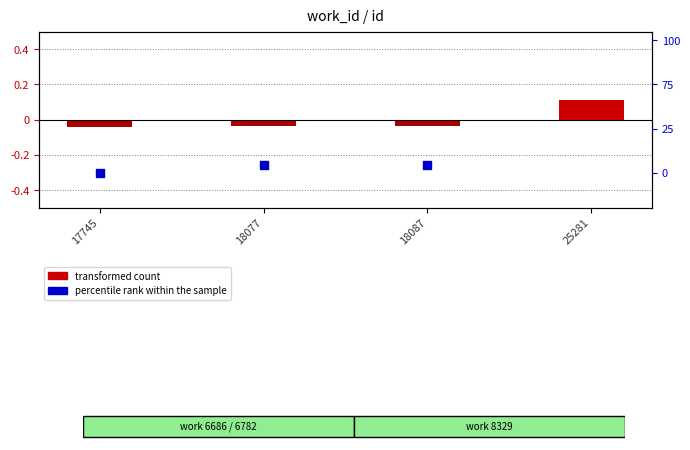

At how many categories does at least one series exceed 0?

1